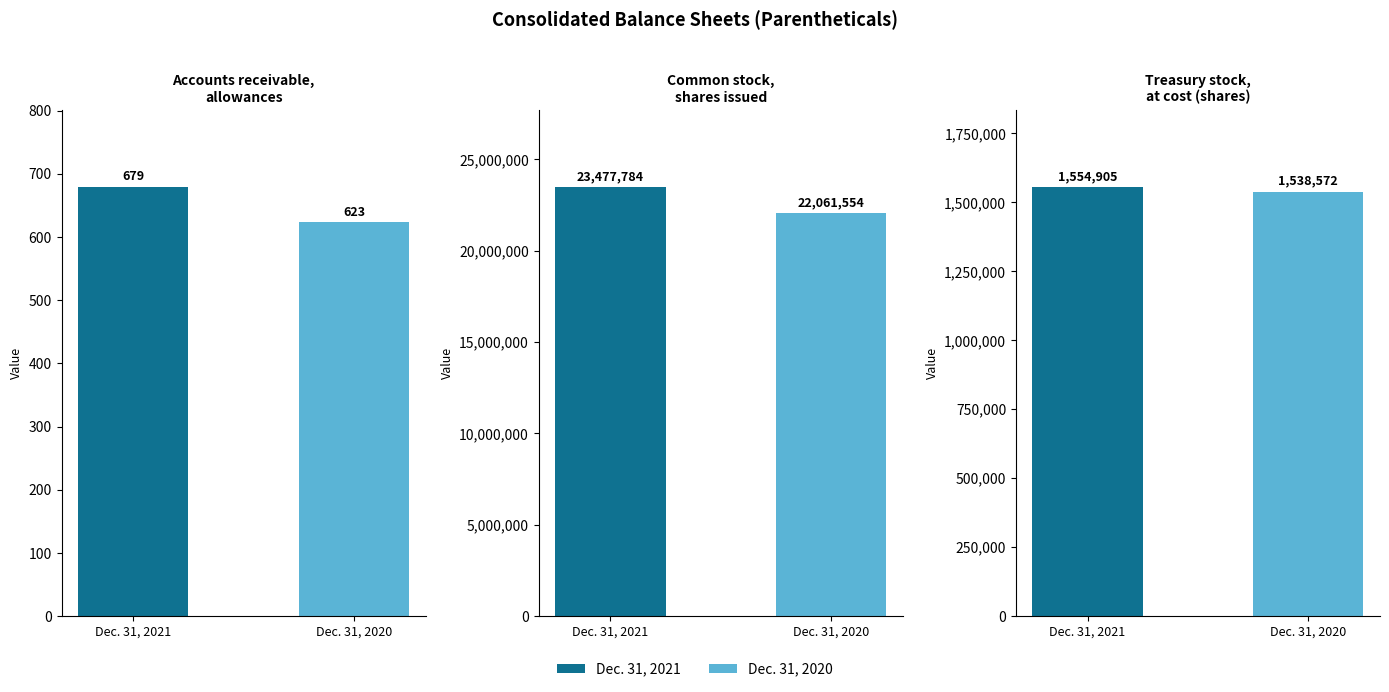

Rank the series at Common stock,
shares issued from lowest to highest value.

Dec. 31, 2020, Dec. 31, 2021